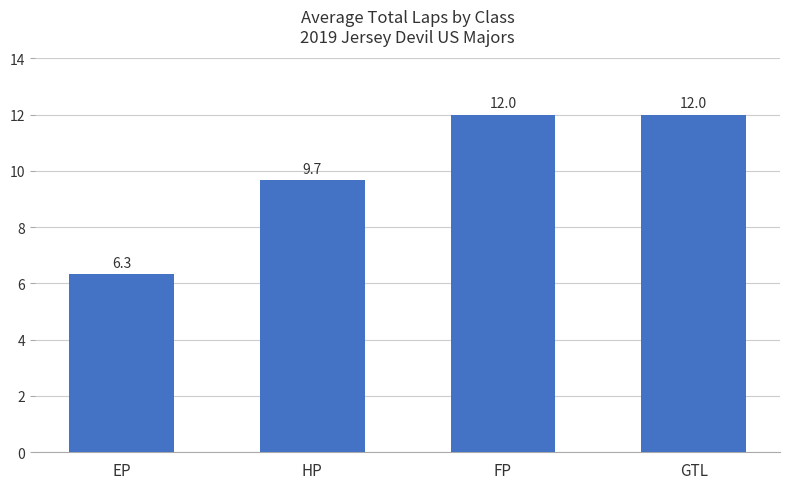

What is the difference between the maximum and second lowest values?

2.3